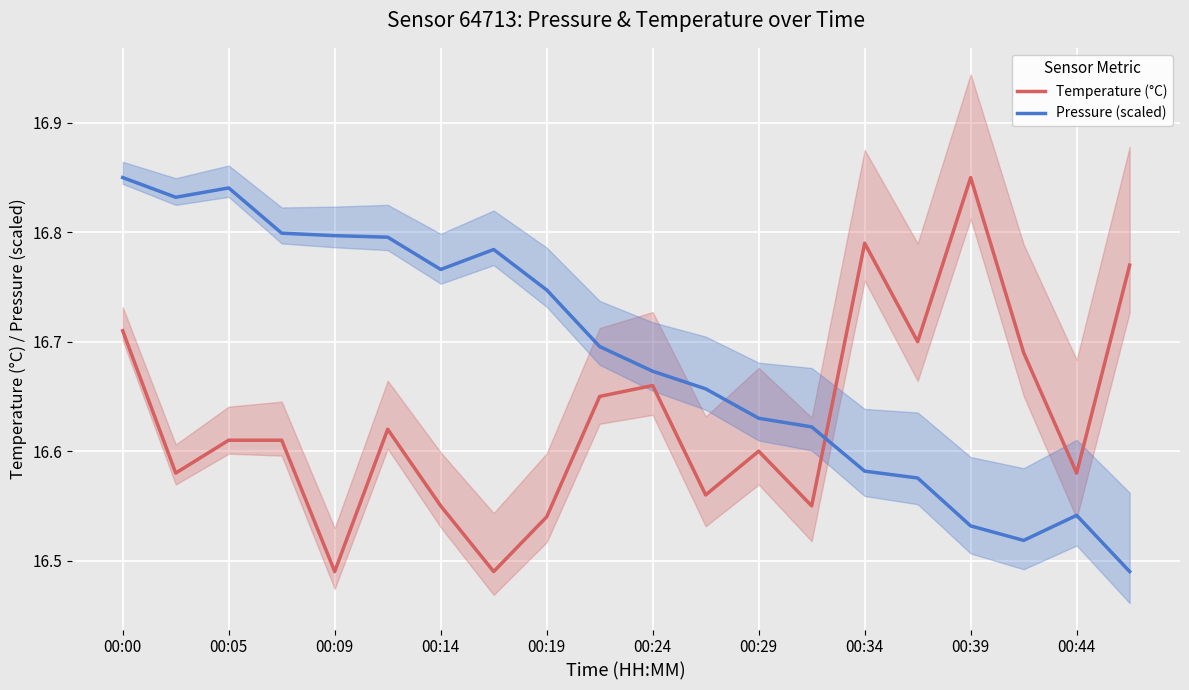

List the series in order of their peak value, highest first.

Temperature (°C), Pressure (scaled)